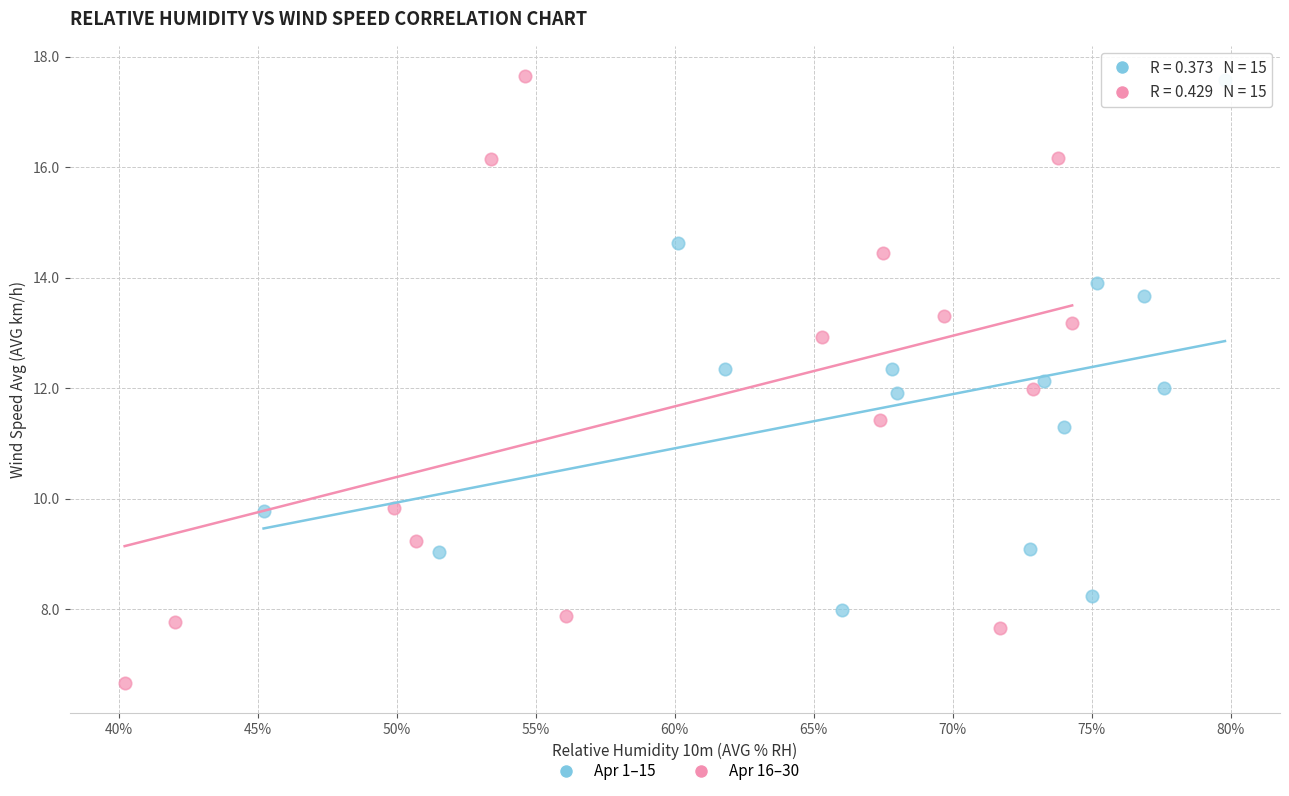

Which series contains the lowest Y value?

Apr 16–30